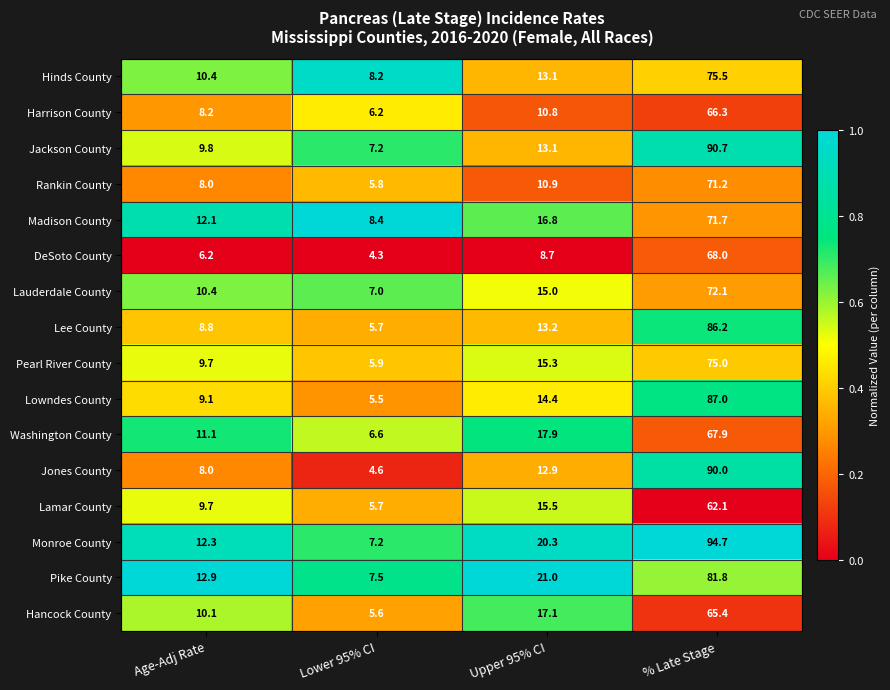

Which label corresponds to the largest value in the chart?

% Late Stage